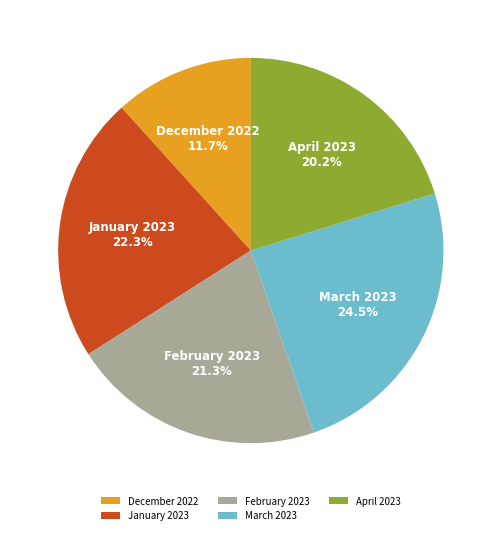

Which category has the biggest portion of the pie?

March 2023